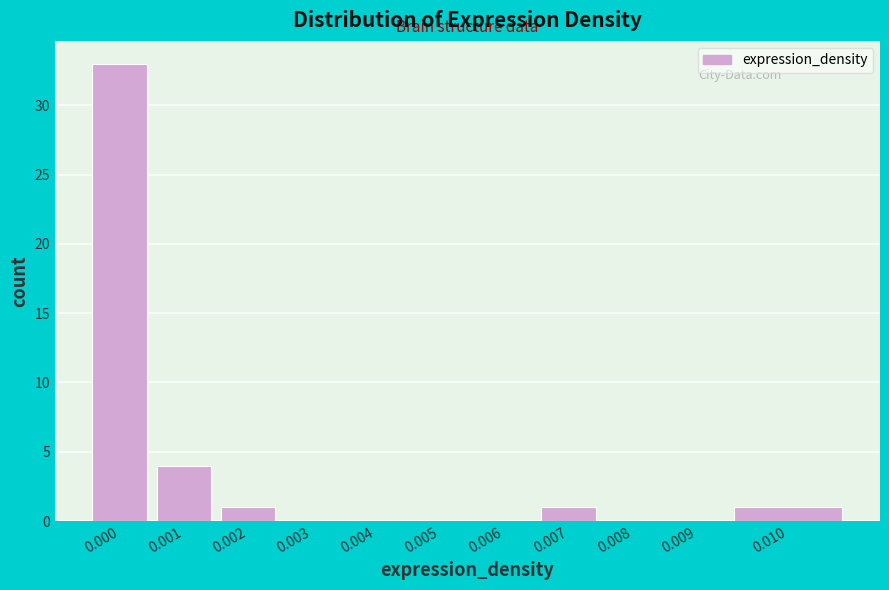

Reading right to left, list all the values displayed in this chart.

0.010=1	0.009=0	0.008=0	0.007=1	0.006=0	0.005=0	0.004=0	0.003=0	0.002=1	0.001=4	0.000=33